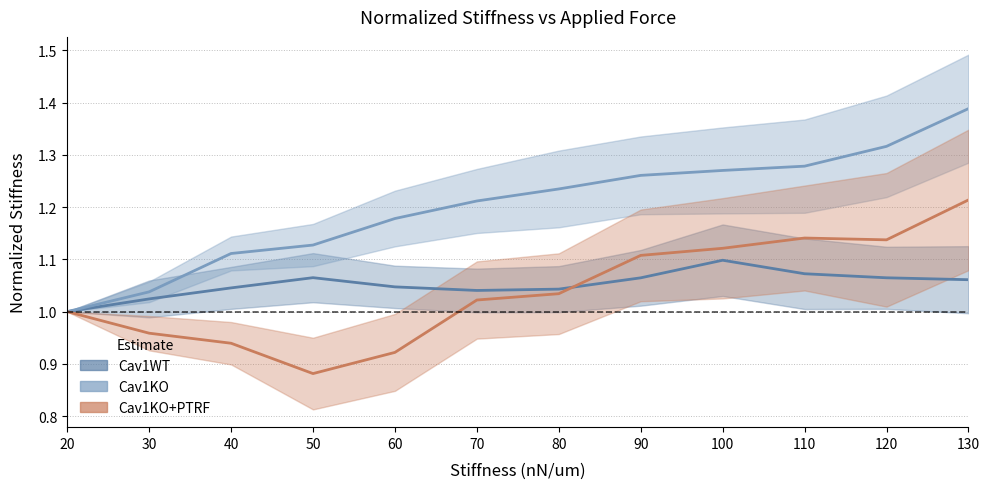

Reading left to right, list all the values displayed in this chart.

Cav1WT: 1.0	1.0	1.0	1.1	1.0	1.0	1.0	1.1	1.1	1.1	1.1	1.1
Cav1KO: 1.0	1.0	1.1	1.1	1.2	1.2	1.2	1.3	1.3	1.3	1.3	1.4
Cav1KO+PTRF: 1.0	1.0	0.9	0.9	0.9	1.0	1.0	1.1	1.1	1.1	1.1	1.2